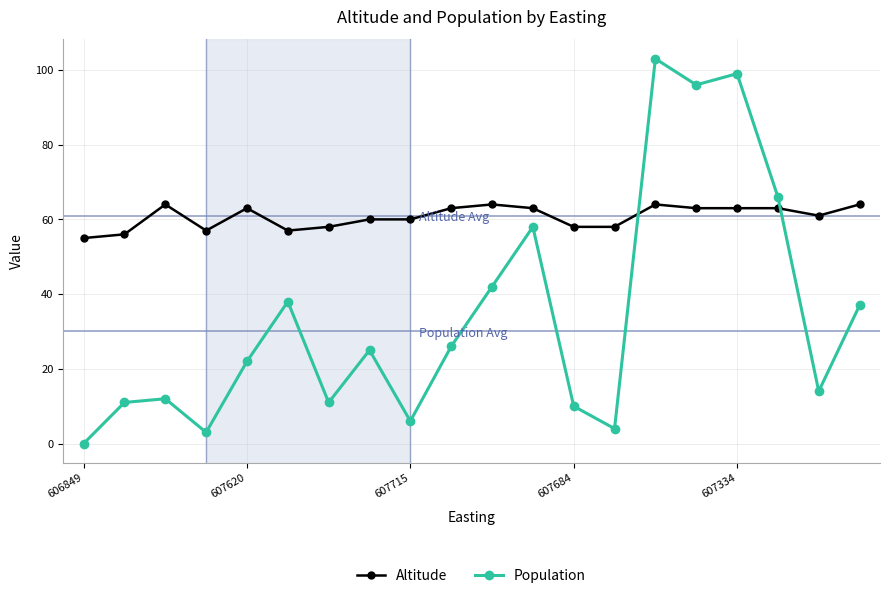

What is the sum of all Altitude values?

1214